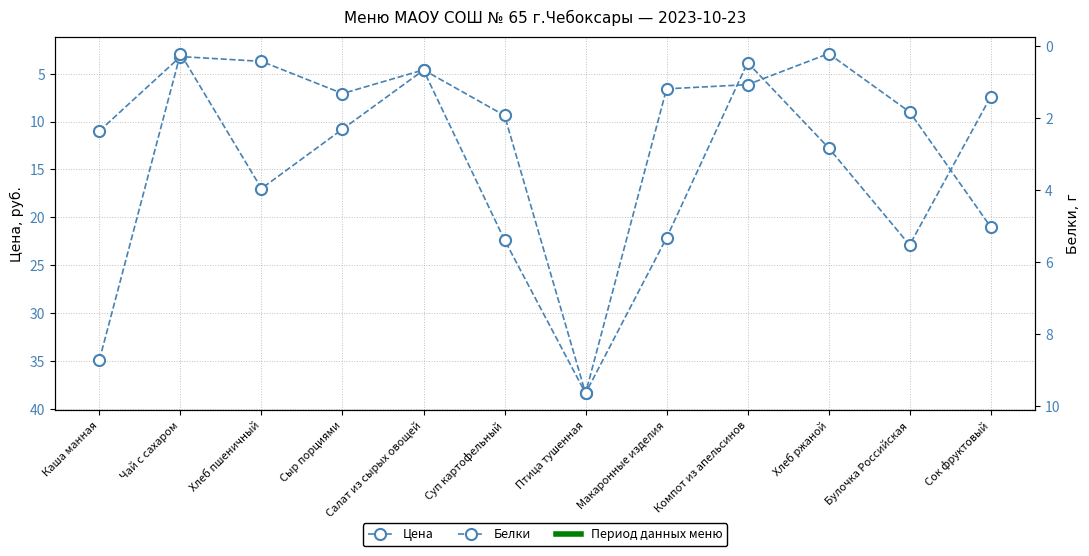

Reading left to right, what are all the values shown in this chart?

Цена: 11.0	3.2	3.7	7.1	4.6	9.4	38.4	6.6	6.2	2.9	9.0	21.0
Белки: 8.7	0.2	4.0	2.3	0.7	5.4	9.6	5.3	0.5	2.8	5.5	1.4